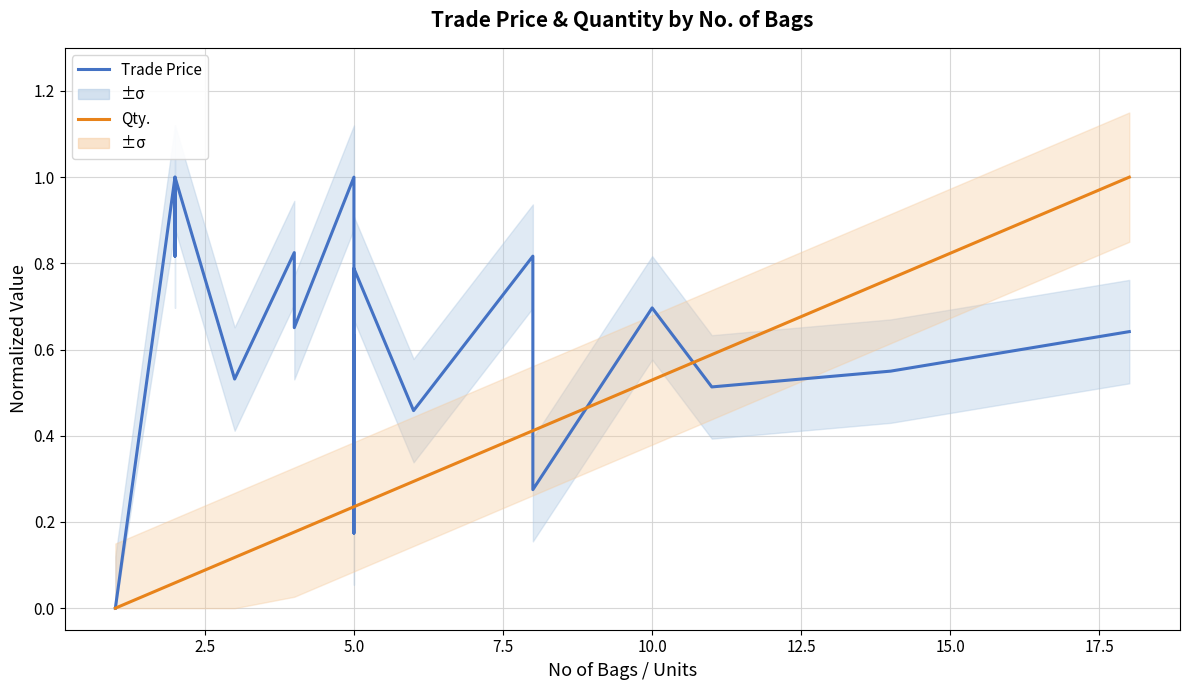

What are all the series names shown in the legend?

Trade Price, Qty.